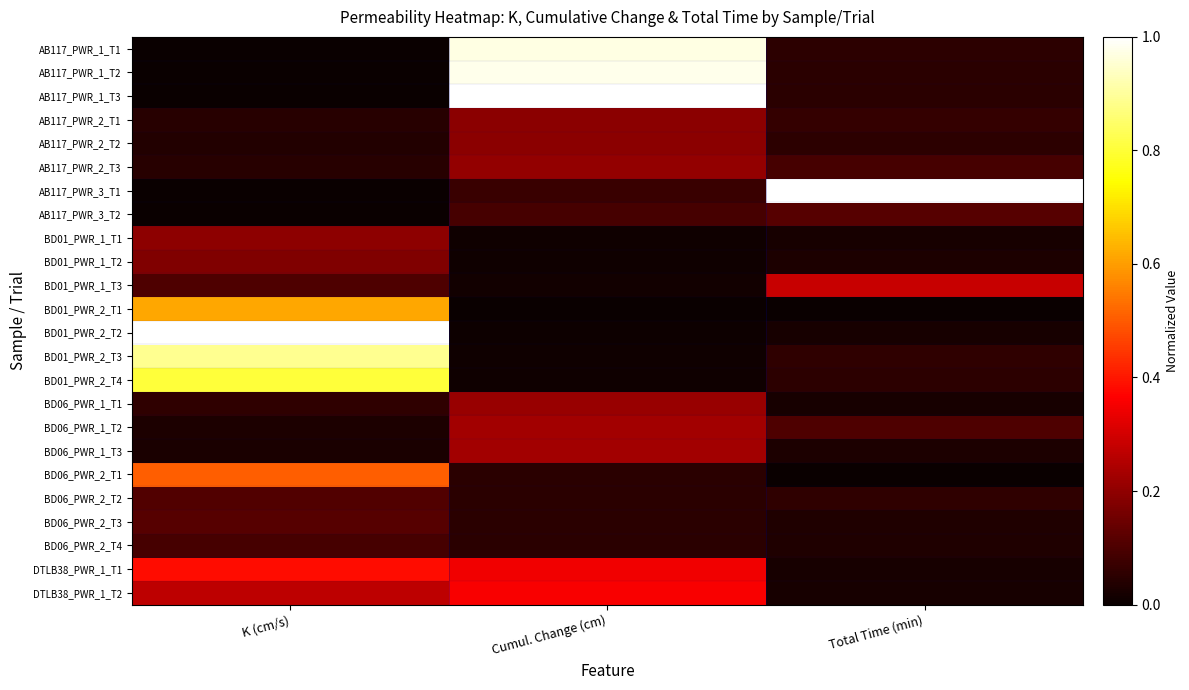

What is the spread (max minus min) of values at Total Time (min)?

1.0